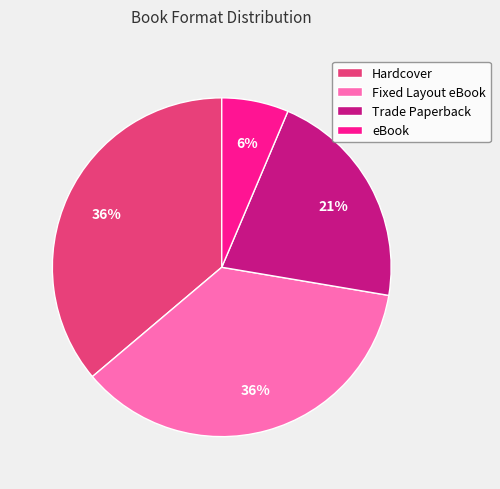

True or false: Trade Paperback accounts for 11% of the total.

False